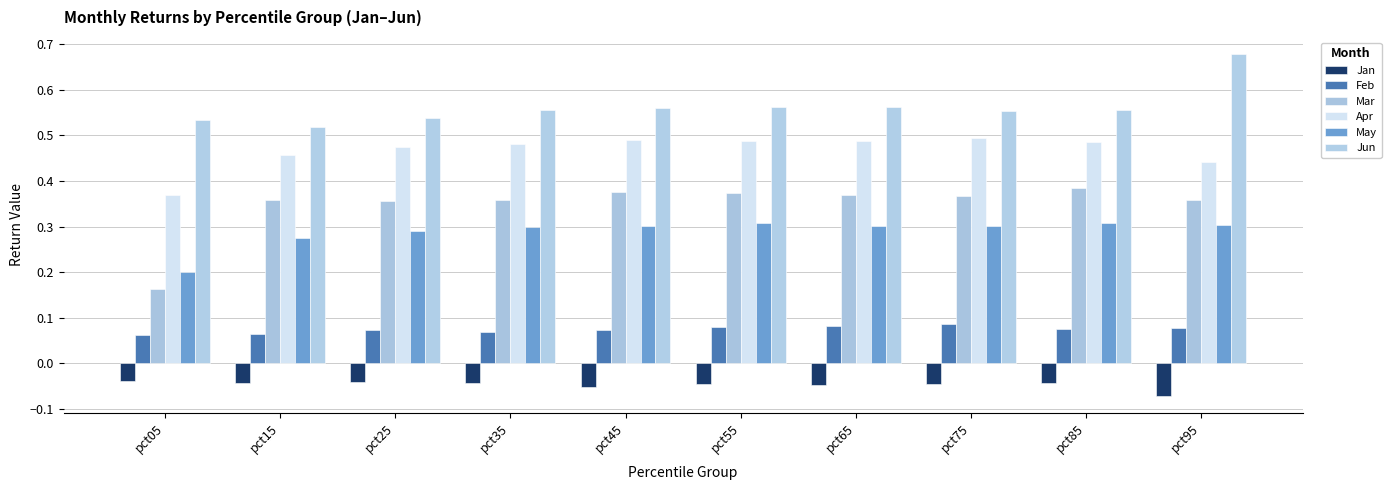

Is the value of Apr at pct25 greater than the value of May at pct35?

Yes